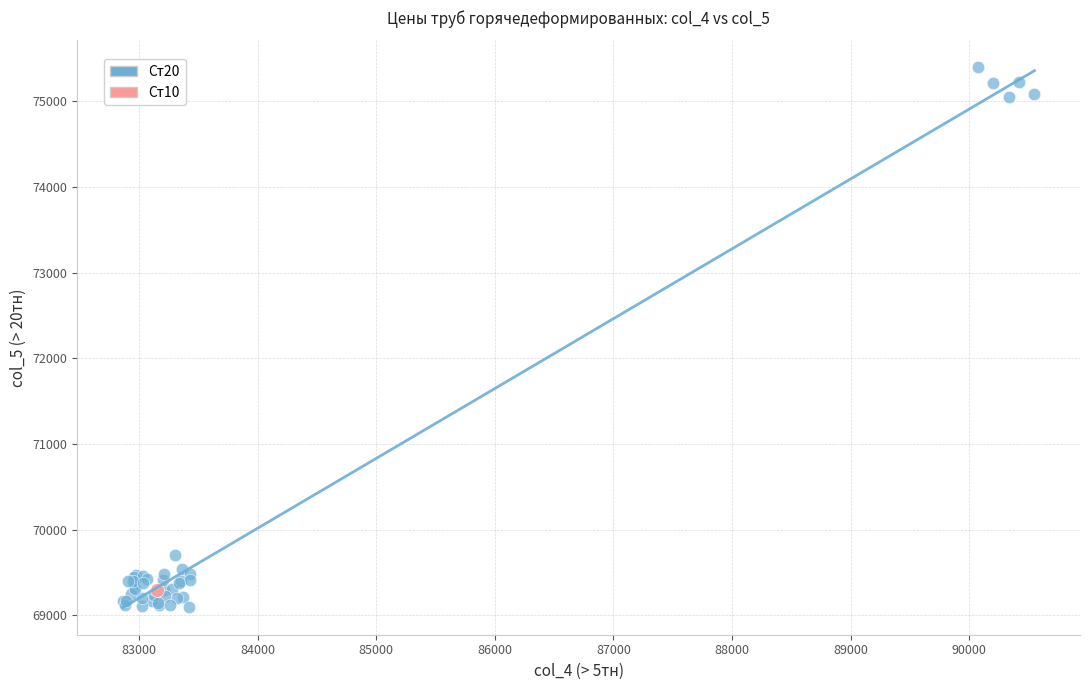

What are all the series names shown in the legend?

Ст20, Ст10